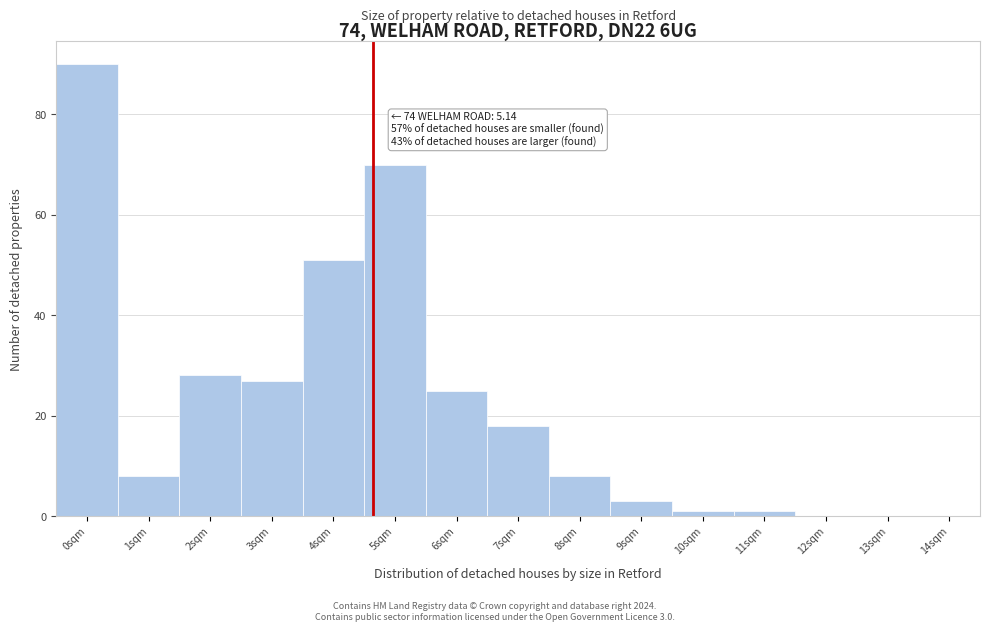

Reading left to right, what are all the values shown in this chart?

0sqm=90	1sqm=8	2sqm=28	3sqm=27	4sqm=51	5sqm=70	6sqm=25	7sqm=18	8sqm=8	9sqm=3	10sqm=1	11sqm=1	12sqm=0	13sqm=0	14sqm=0